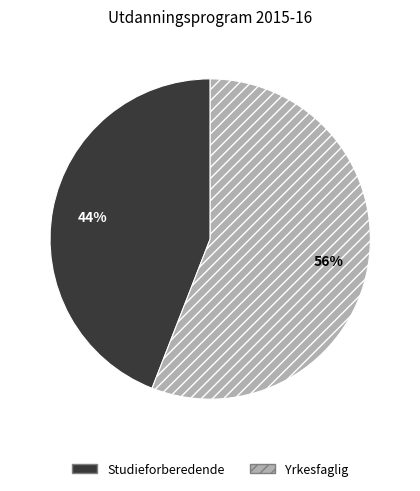

Between Studieforberedende and Yrkesfaglig, which is larger?

Yrkesfaglig